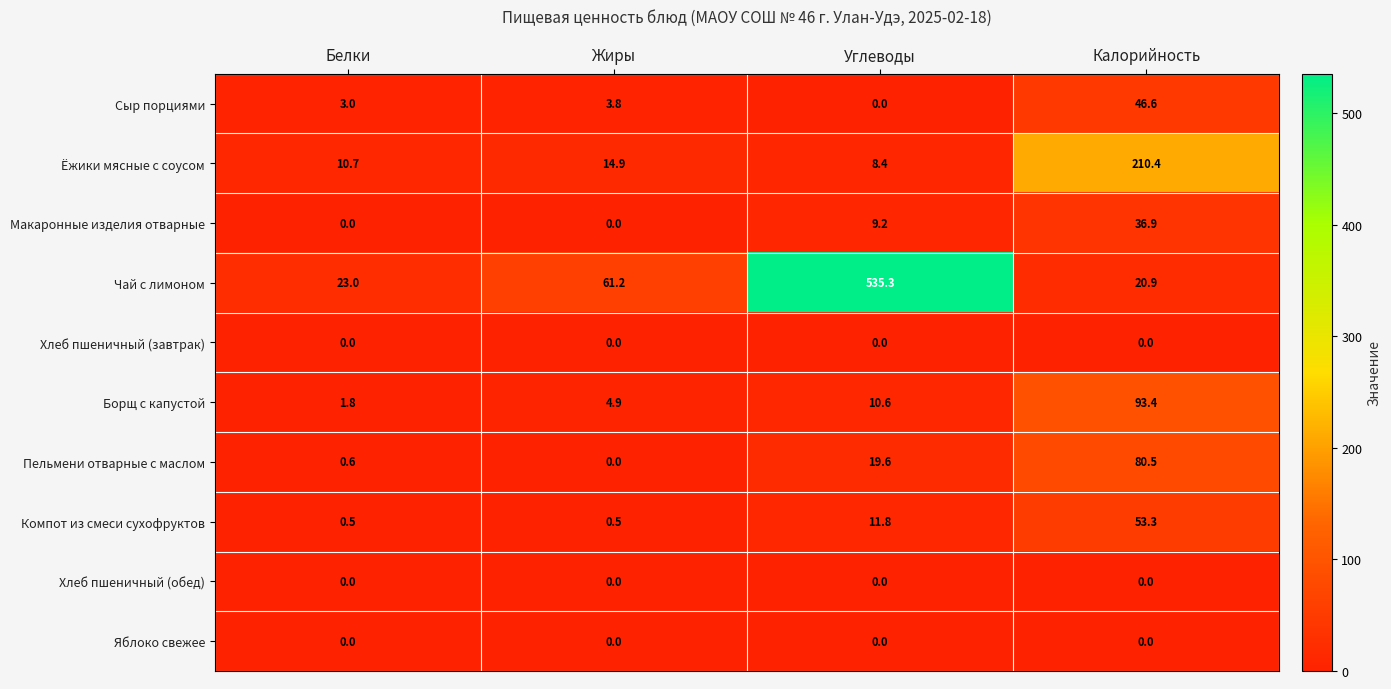

How many values in Макаронные изделия отварные are above zero?

2